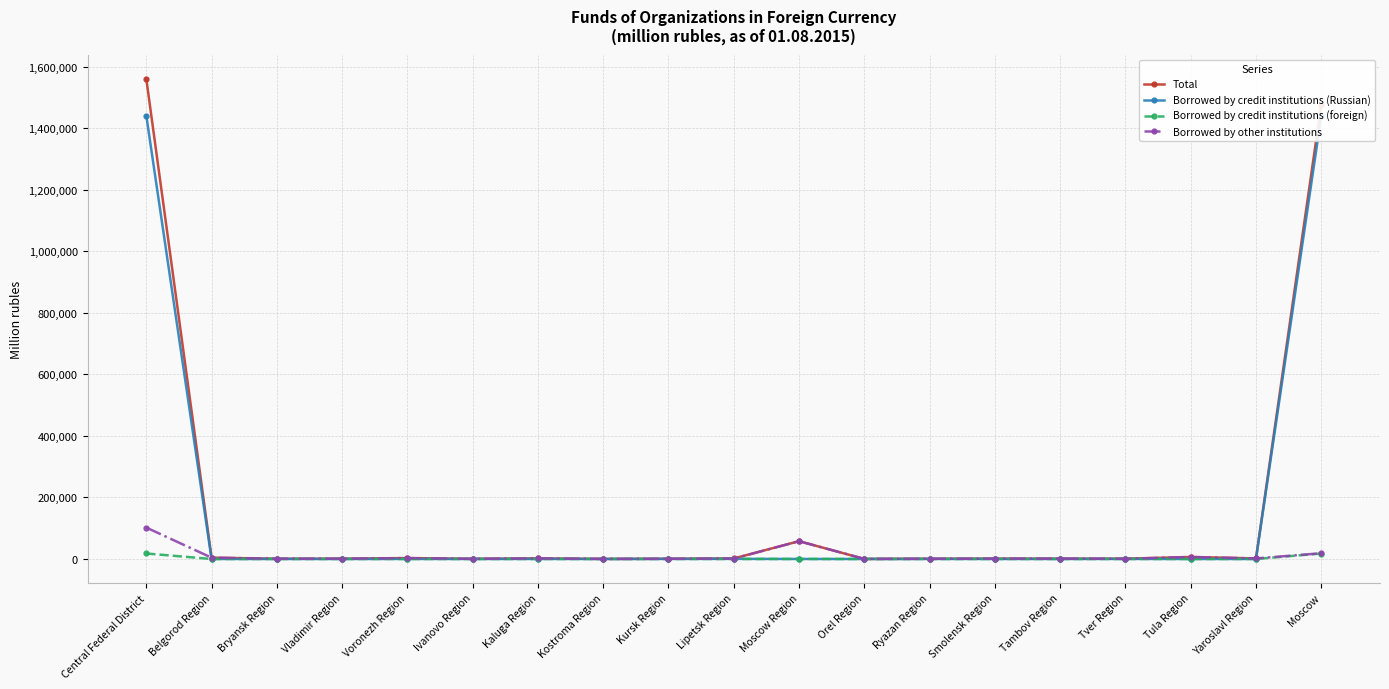

What is the maximum value shown in the chart?

1560746